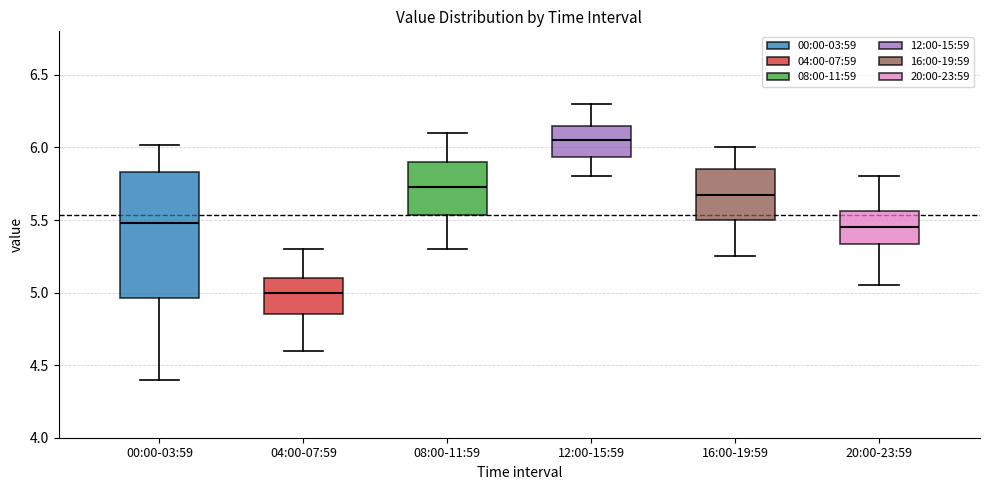

Reading left to right, transcribe this box plot: for each box, give where its median line is, the range the box spans, and where its two whiskers end, as read against the y-axis. The values are not printed on the chart, so give them approximately, as read against the axis.

00:00-03:59: median 5.50, box 4.95 to 5.85, whiskers 4.40 to 6.00
04:00-07:59: median 5.00, box 4.85 to 5.10, whiskers 4.60 to 5.30
08:00-11:59: median 5.75, box 5.55 to 5.90, whiskers 5.30 to 6.10
12:00-15:59: median 6.05, box 5.95 to 6.15, whiskers 5.80 to 6.30
16:00-19:59: median 5.70, box 5.50 to 5.85, whiskers 5.25 to 6.00
20:00-23:59: median 5.45, box 5.35 to 5.55, whiskers 5.05 to 5.80